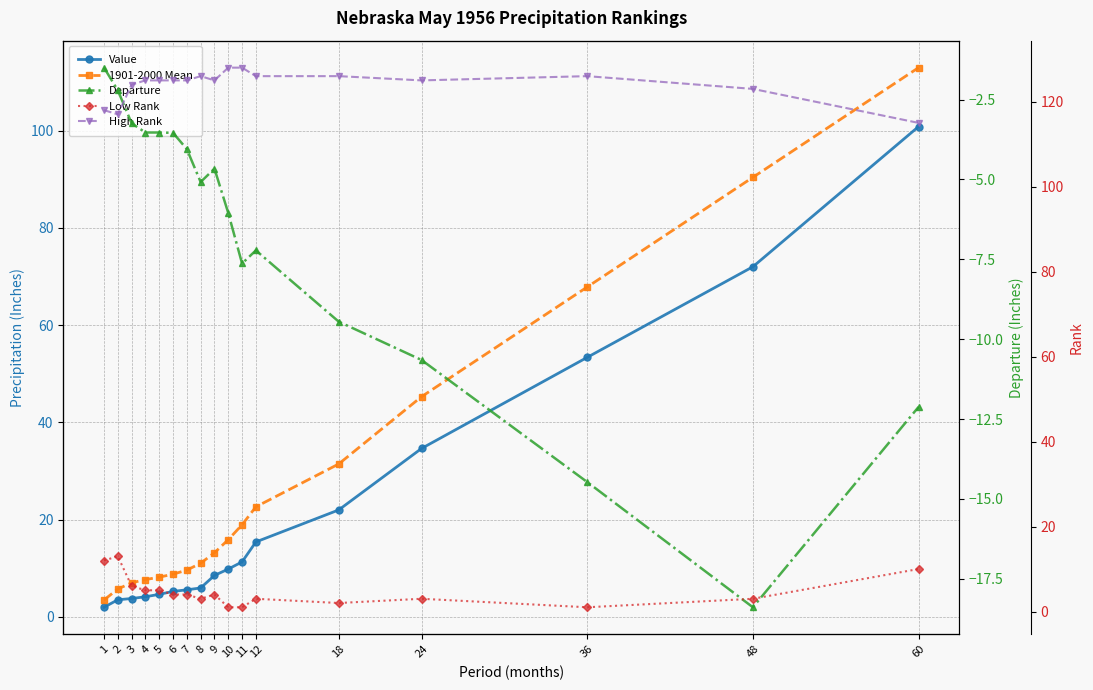

Which label corresponds to the smallest value in the chart?

48